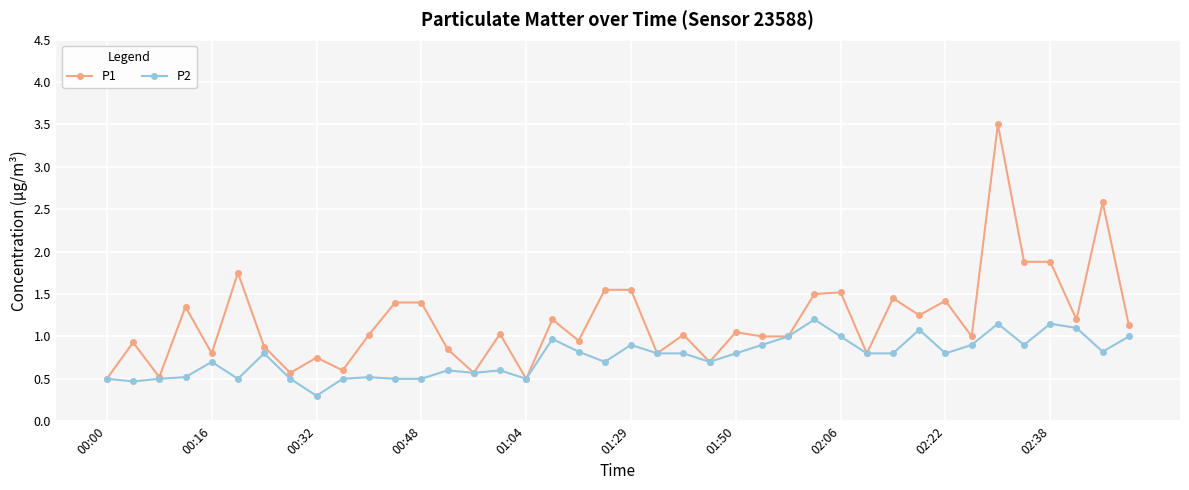

What is the smallest value displayed?

0.3